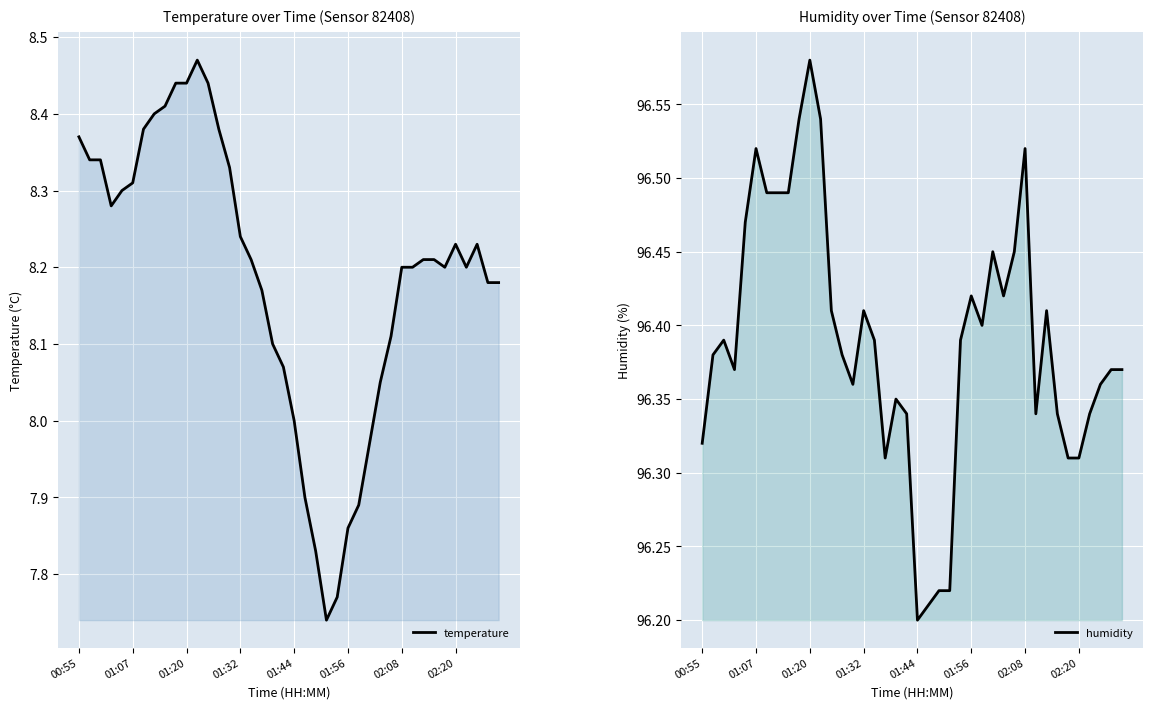

At which category is the sum across all series the highest?

01:20